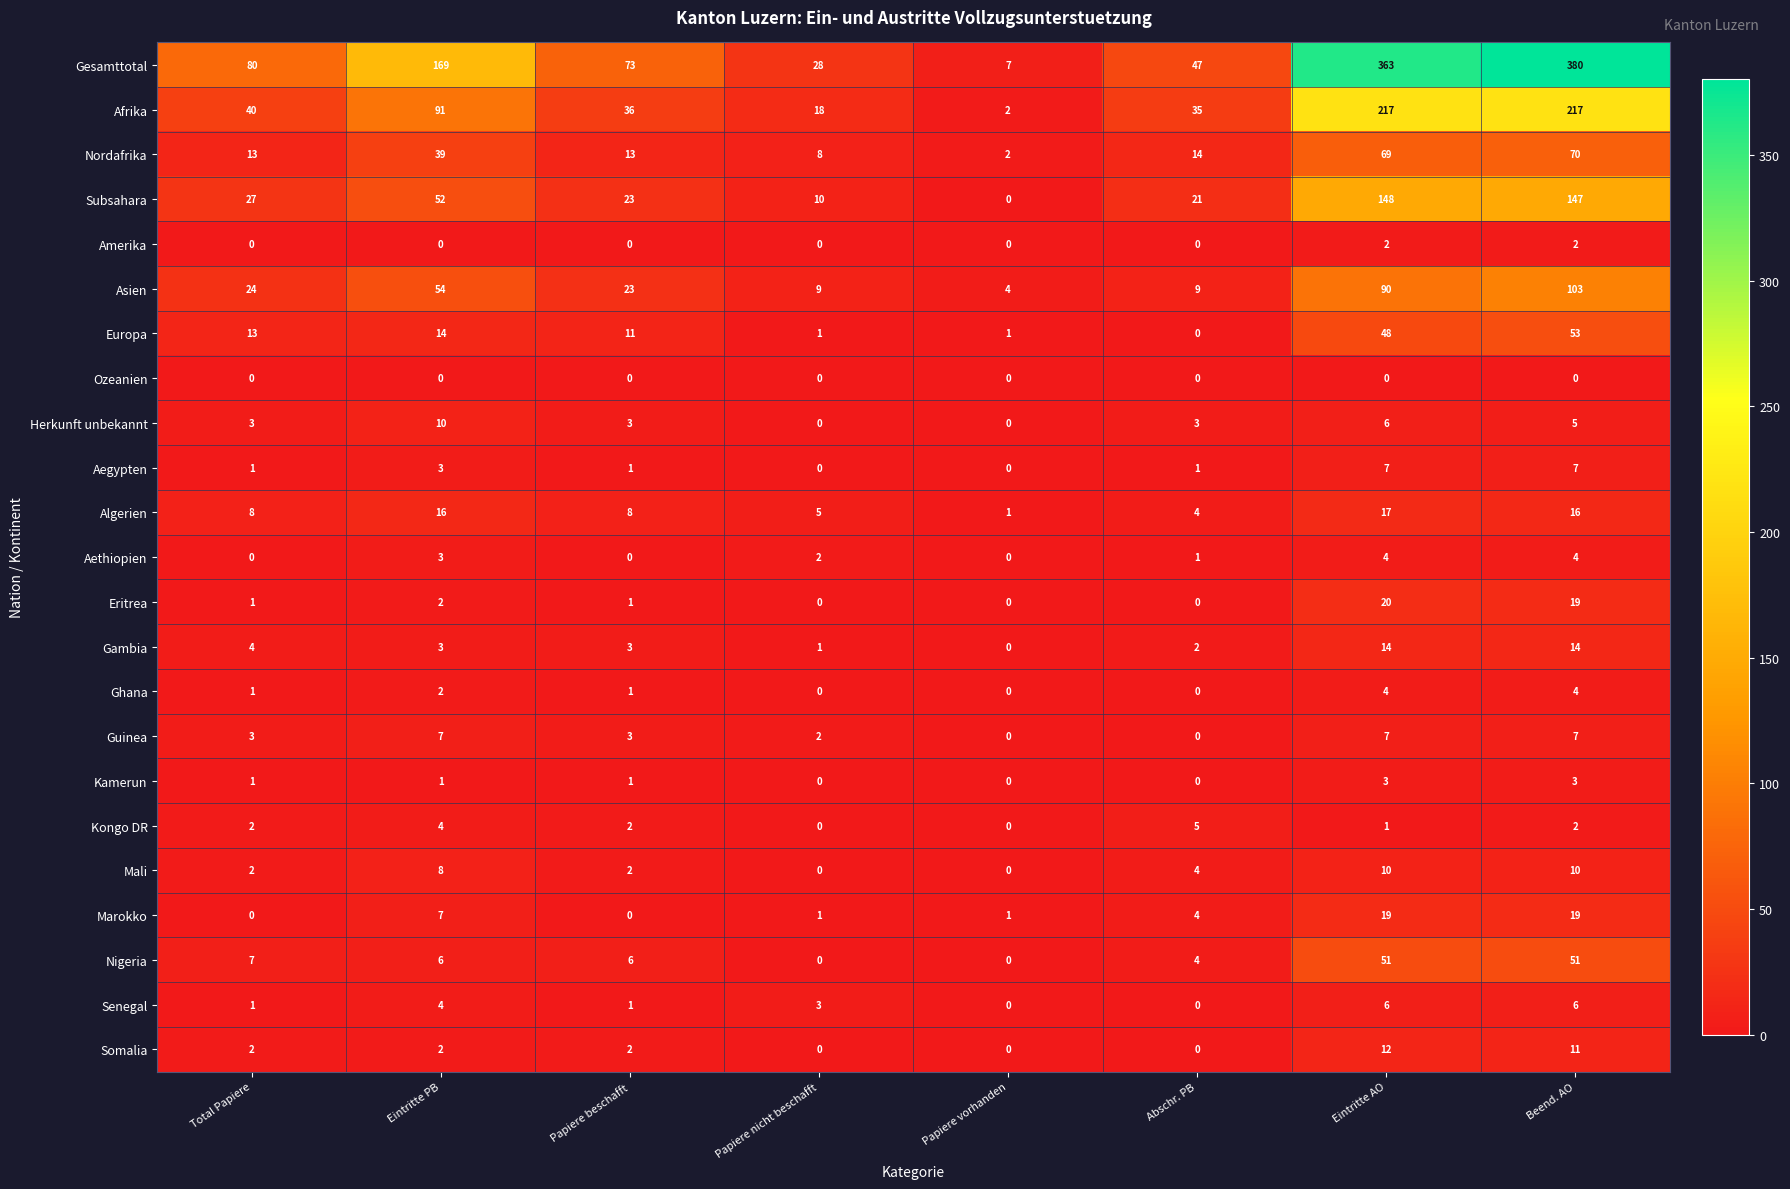

At how many categories does at least one series exceed 33?

6